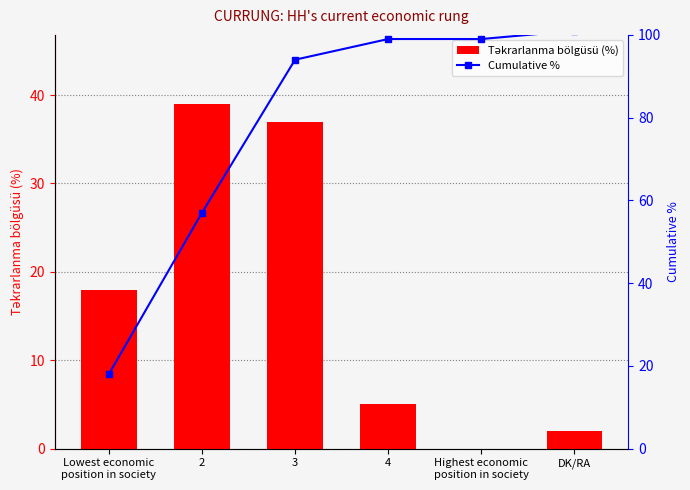

What is the spread (max minus min) of values at 2?

18